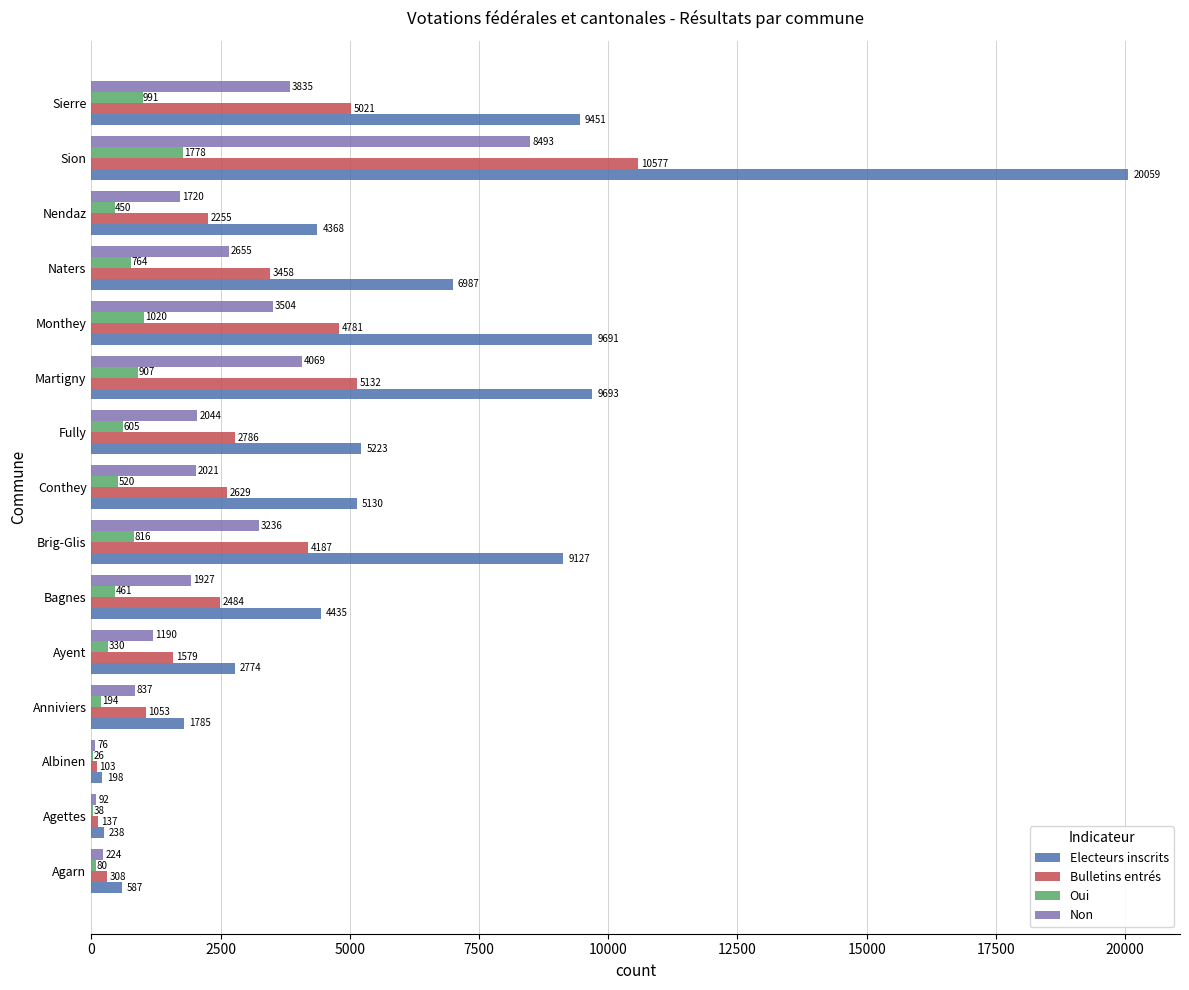

Which series has the largest range (max minus min)?

Electeurs inscrits